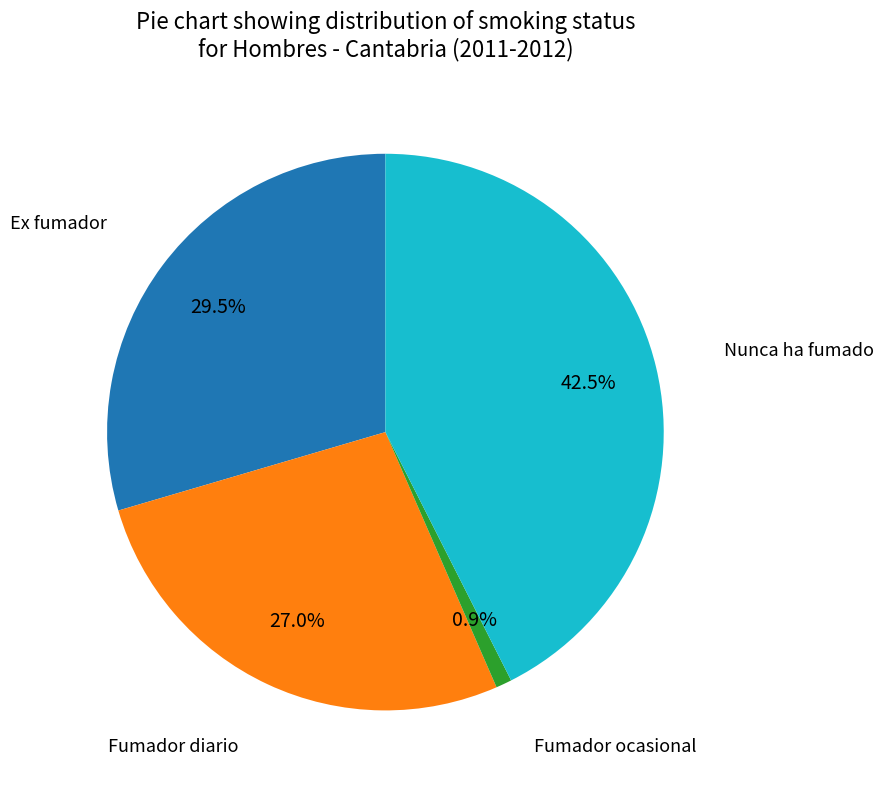

Is there a majority slice in this chart?

No